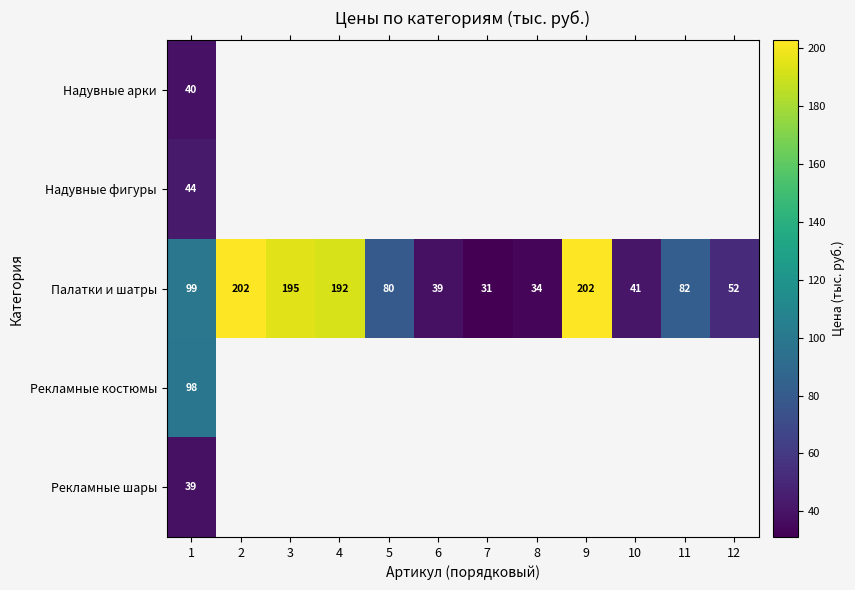

At which label does Палатки и шатры reach its minimum?

7